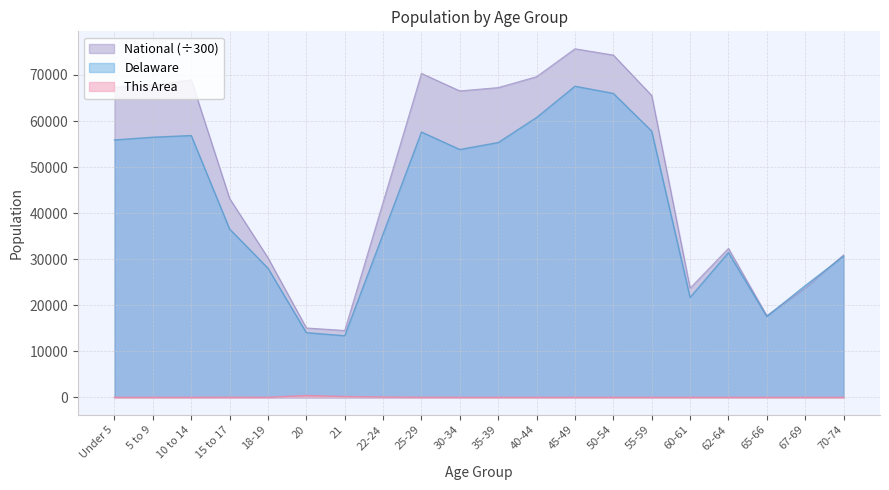

Reading left to right, extract all data points from this chart.

This Area: 0.0	0.0	0.0	10.0	3.0	386.0	176.0	71.0	12.0	1.0	0.0	0.0	0.0	0.0	0.0	0.0	0.0	0.0	0.0	0.0
Delaware: 55886.0	56486.0	56848.0	36545.0	28038.0	14041.0	13372.0	35454.0	57603.0	53814.0	55329.0	60758.0	67556.0	65998.0	57816.0	21688.0	31425.0	17571.0	24238.0	30644.0
National: 67337.9	67828.9	68924.0	43180.8	30287.0	15063.8	14514.3	42375.3	70339.5	66540.3	67265.5	69636.5	75695.3	74327.1	65549.4	23712.4	32347.3	17733.0	23717.9	30927.2